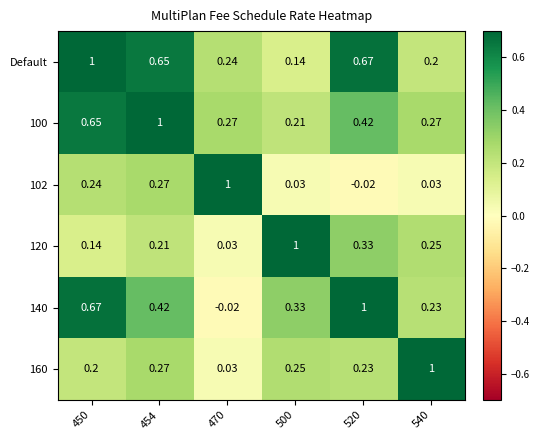

Which label corresponds to the smallest value in the chart?

520